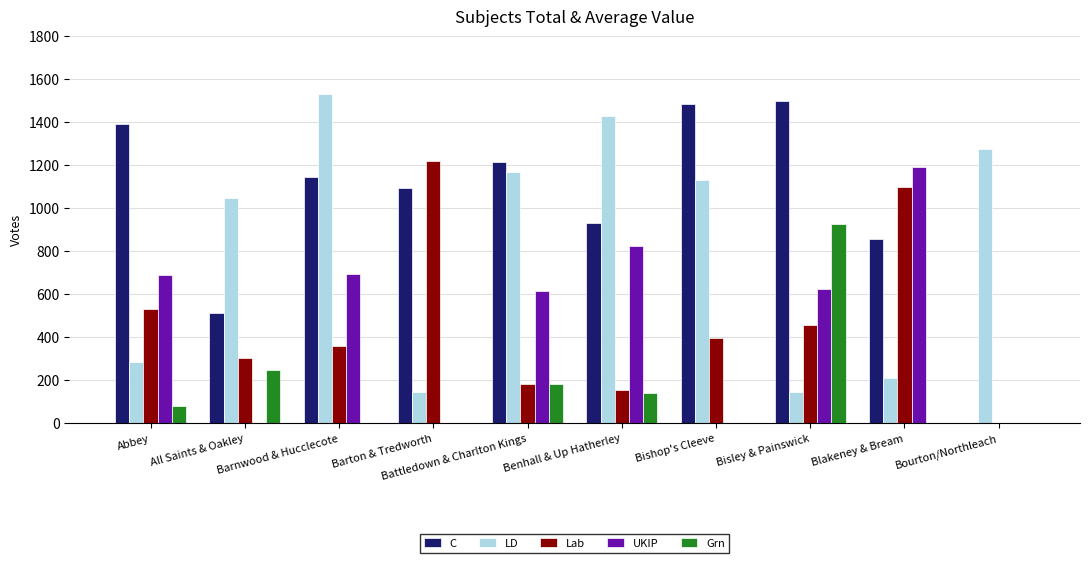

What is the sum of all LD values?

8359